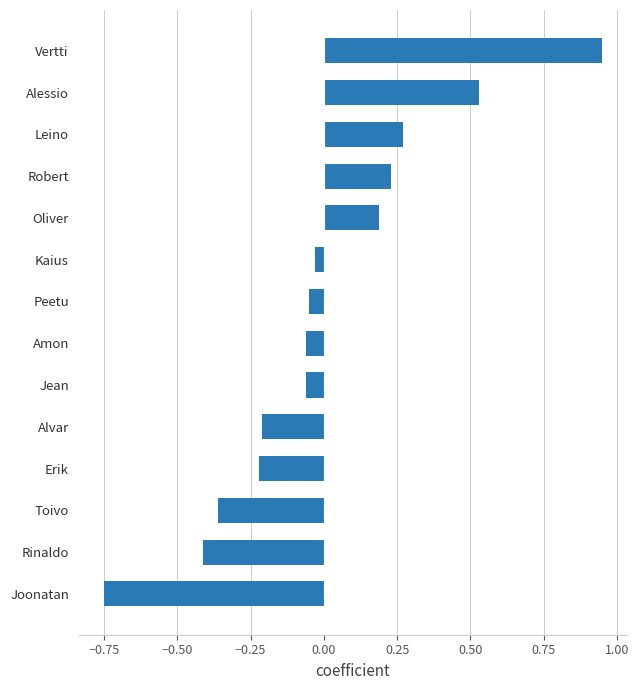

What is the difference between the second highest and minimum values?

1.3